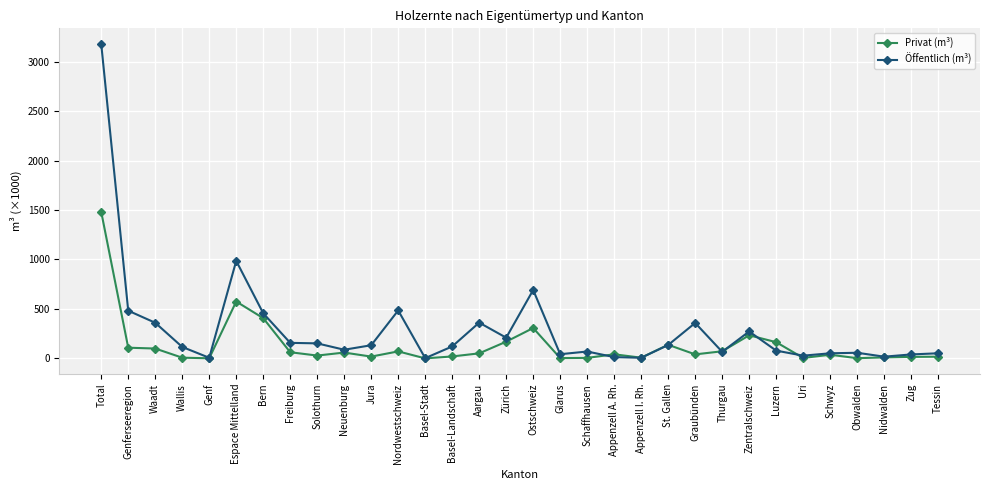

What is the difference between the second highest and minimum values in the Privat (m³) series?

574.8